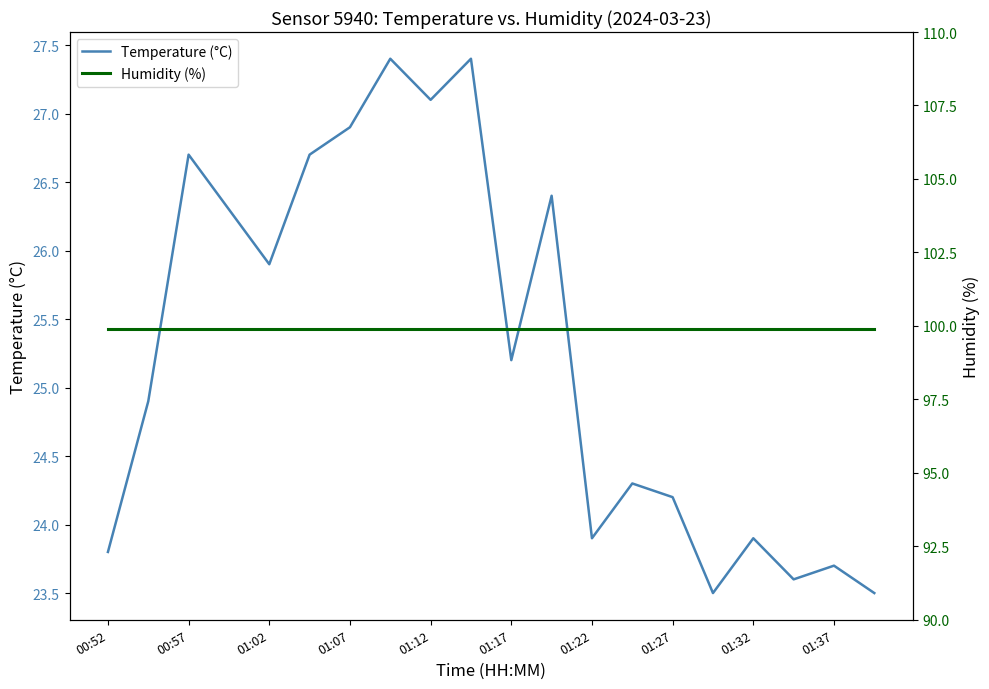

How many categories are shown in the chart?

20